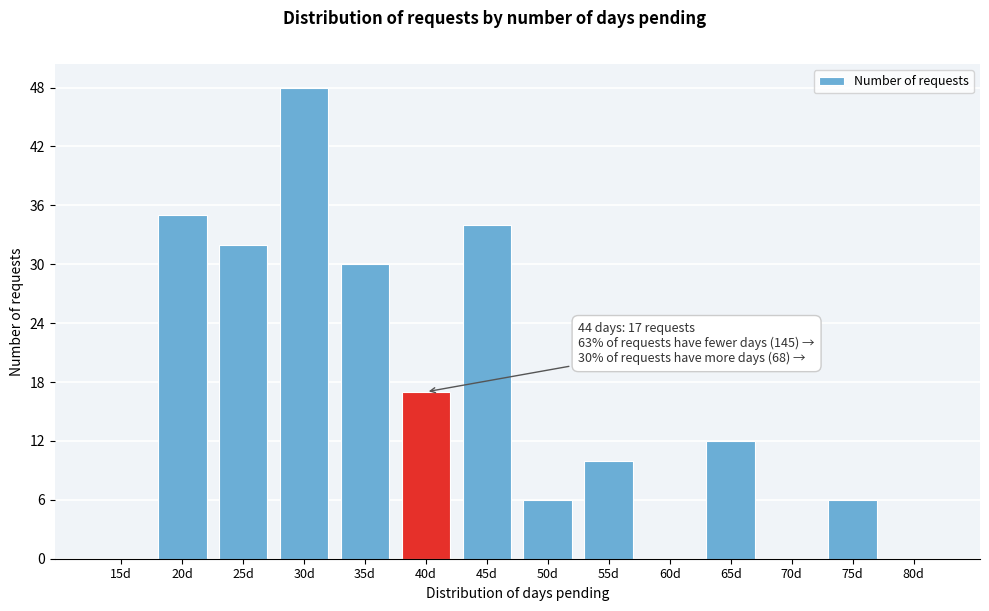

Reading left to right, list all the values displayed in this chart.

15d=0	20d=35	25d=32	30d=48	35d=30	40d=17	45d=34	50d=6	55d=10	60d=0	65d=12	70d=0	75d=6	80d=0